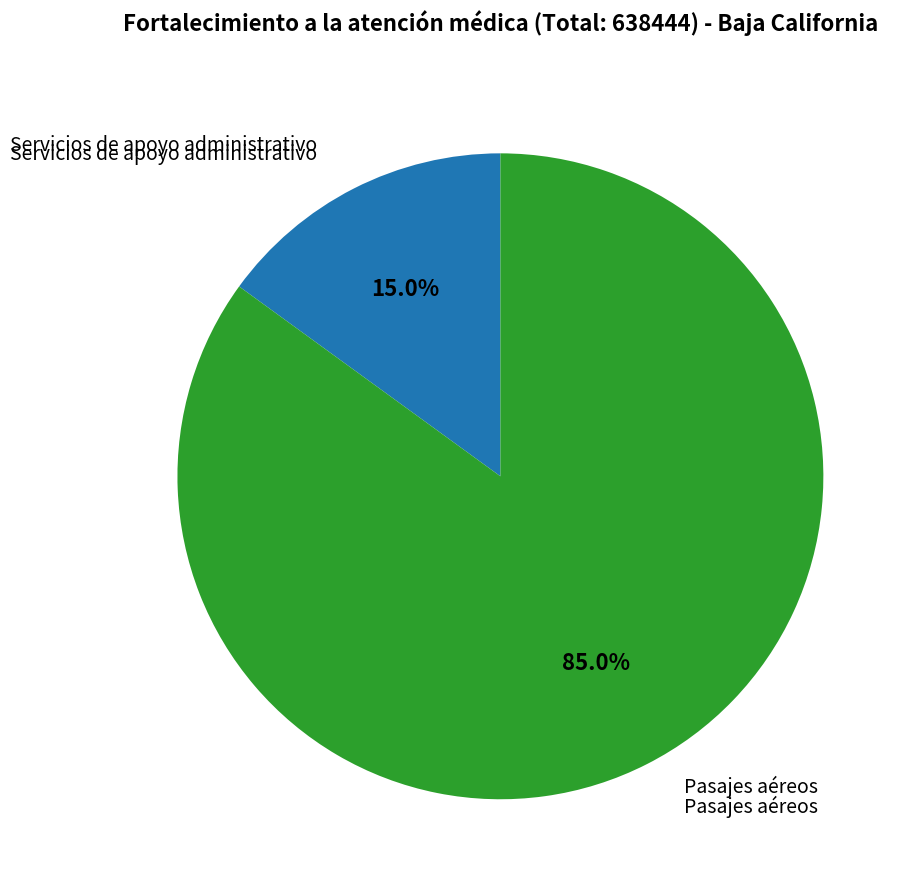

Count the number of slices in the pie.

2